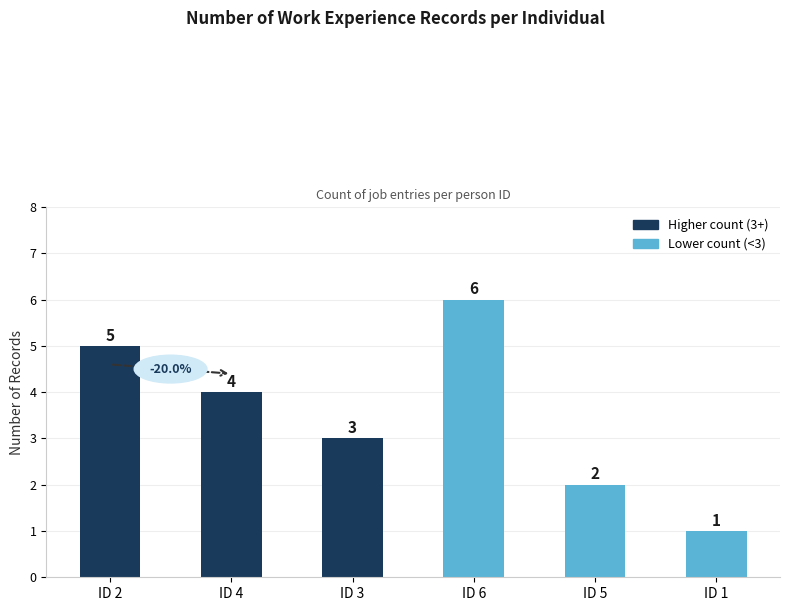

What is the change in value from ID 2 to ID 4?

-1